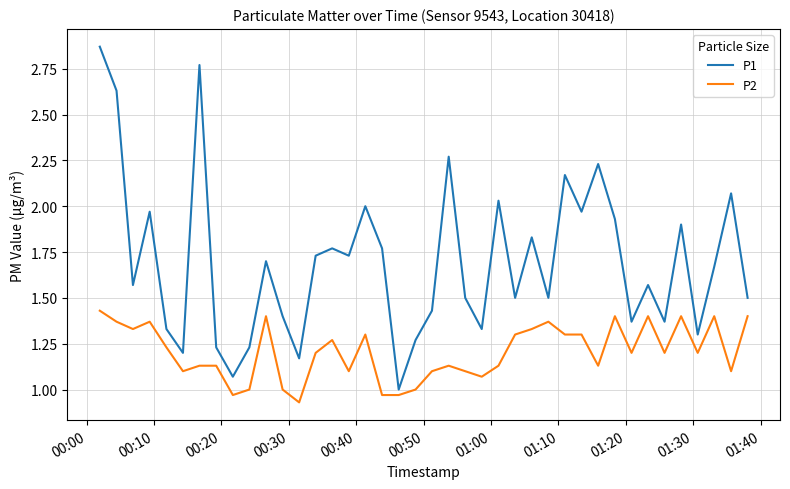

True or false: P2 has more than 1 points higher than both neighbors.

True